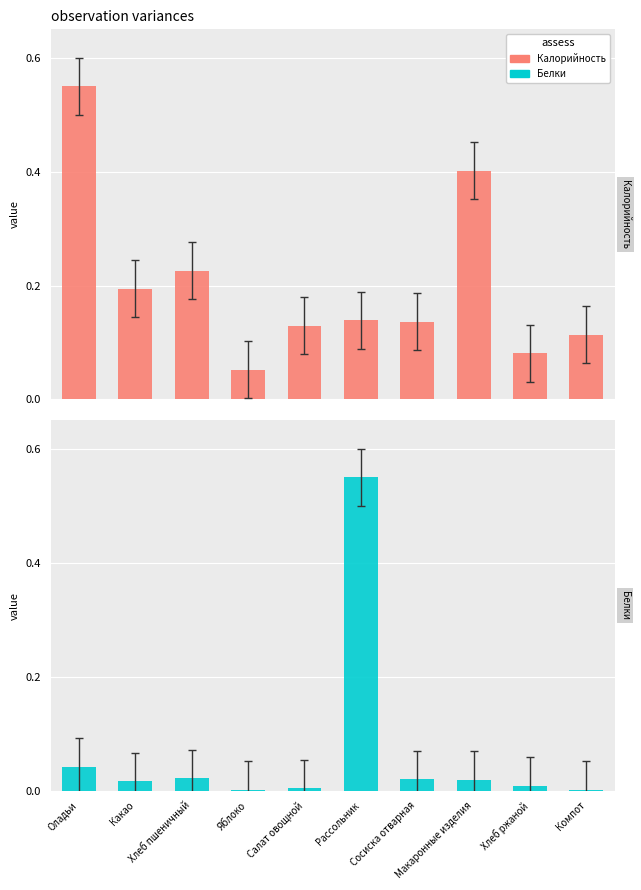

Rank the series by their maximum value, from lowest to highest.

Калорийность, Белки